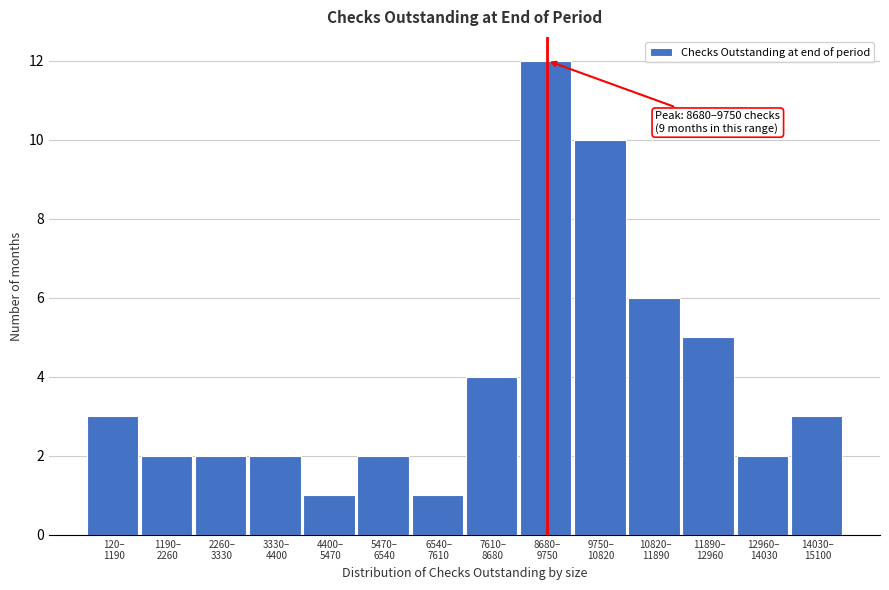

Reading left to right, transcribe all the data shown in this chart.

3	2	2	2	1	2	1	4	12	10	6	5	2	3